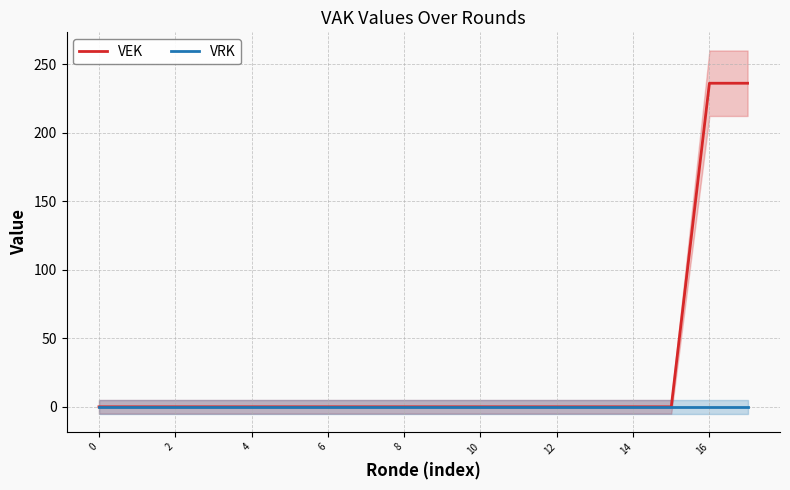

At 11, list the series in order from smallest to largest.

VEK, VRK